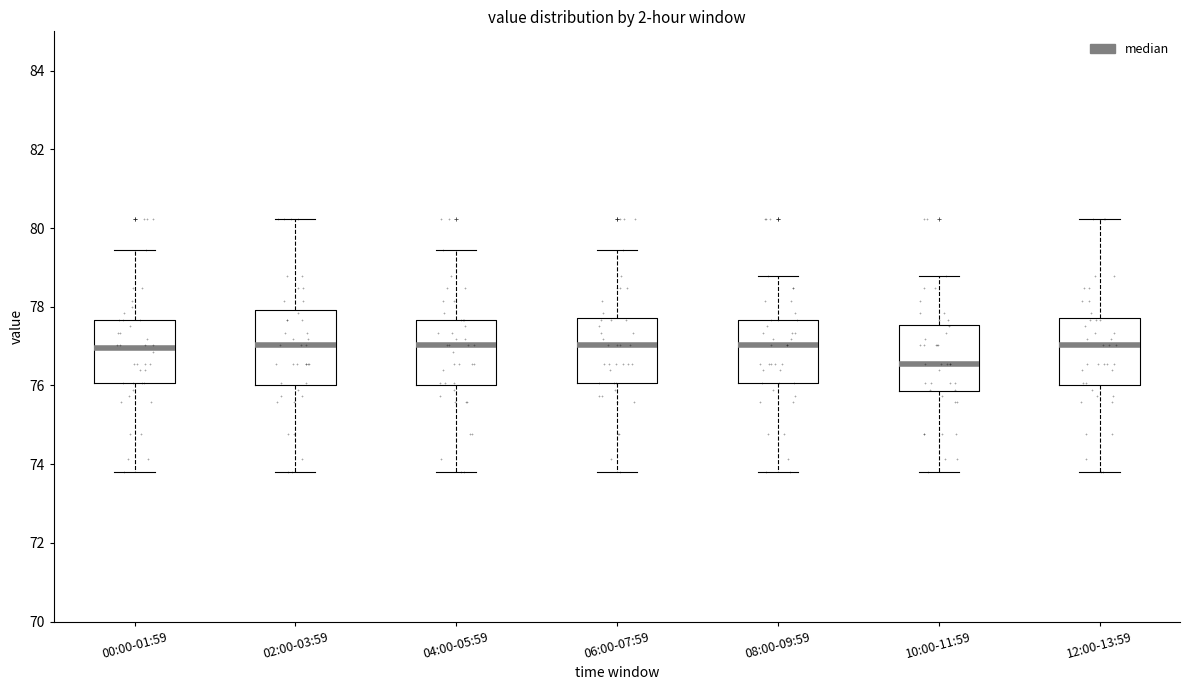

Reading left to right, transcribe this box plot: for each box, give where its median line is, the range the box spans, and where its two whiskers end, as read against the y-axis. The values are not printed on the chart, so give them approximately, as read against the axis.

00:00-01:59: median 77.0, box 76.0 to 77.6, whiskers 73.8 to 79.4
02:00-03:59: median 77.0, box 76.0 to 78.0, whiskers 73.8 to 80.2
04:00-05:59: median 77.0, box 76.0 to 77.6, whiskers 73.8 to 79.4
06:00-07:59: median 77.0, box 76.0 to 77.8, whiskers 73.8 to 79.4
08:00-09:59: median 77.0, box 76.0 to 77.6, whiskers 73.8 to 78.8
10:00-11:59: median 76.6, box 75.8 to 77.6, whiskers 73.8 to 78.8
12:00-13:59: median 77.0, box 76.0 to 77.8, whiskers 73.8 to 80.2